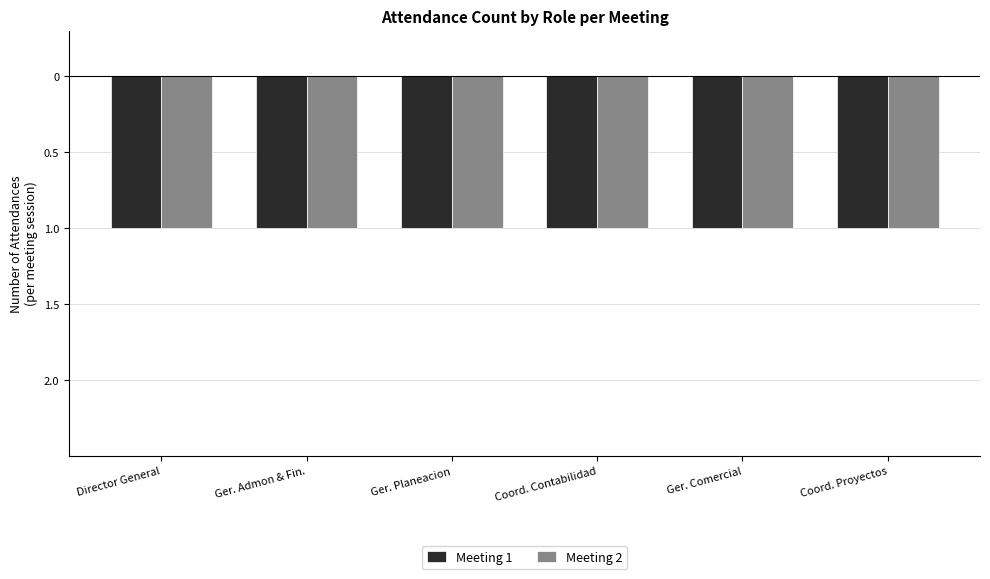

How many groups of bars are there?

6